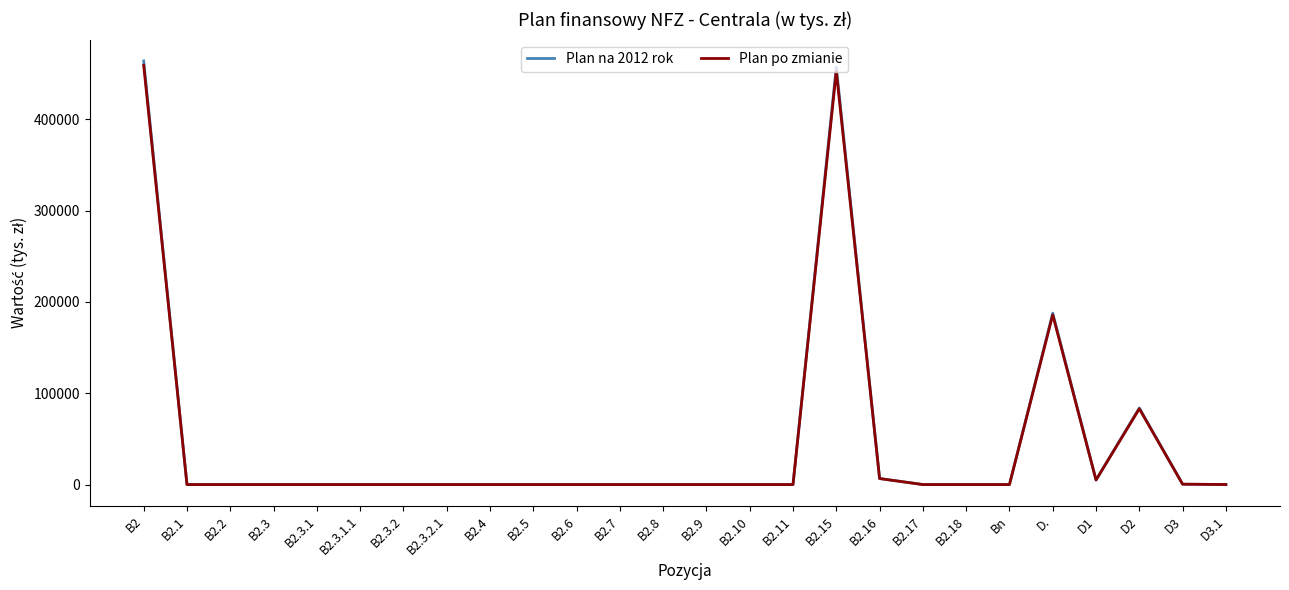

What is the maximum value shown in the chart?

463886.0